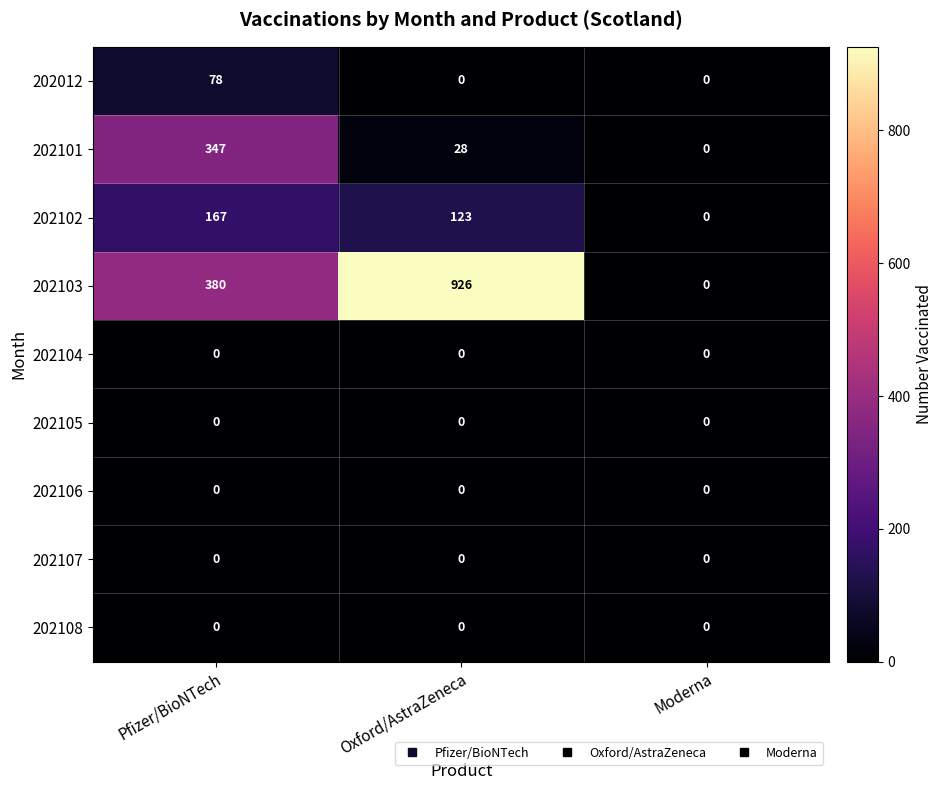

Reading right to left, what are all the values shown in this chart?

202012: 0	0	78
202101: 0	28	347
202102: 0	123	167
202103: 0	926	380
202104: 0	0	0
202105: 0	0	0
202106: 0	0	0
202107: 0	0	0
202108: 0	0	0